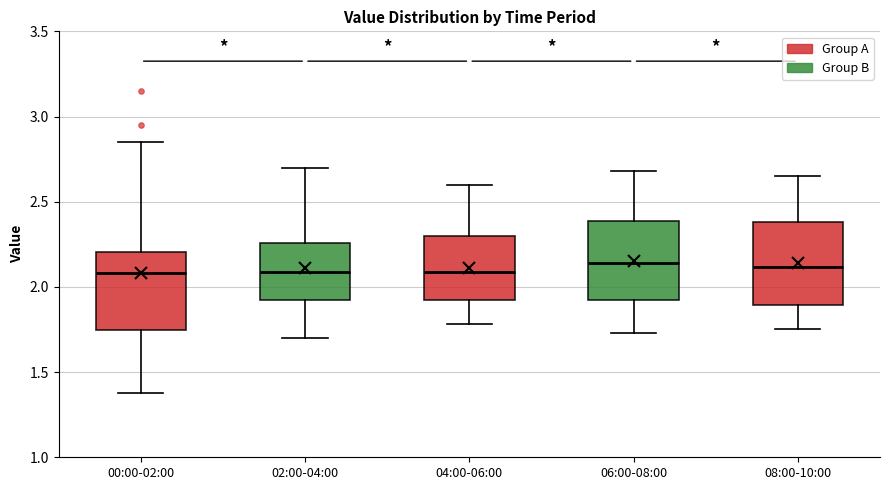

Where does the upper whisker of the box for 00:00-02:00 end on the y-axis? The values are not printed on the chart, so give them approximately, as read against the axis.

2.85